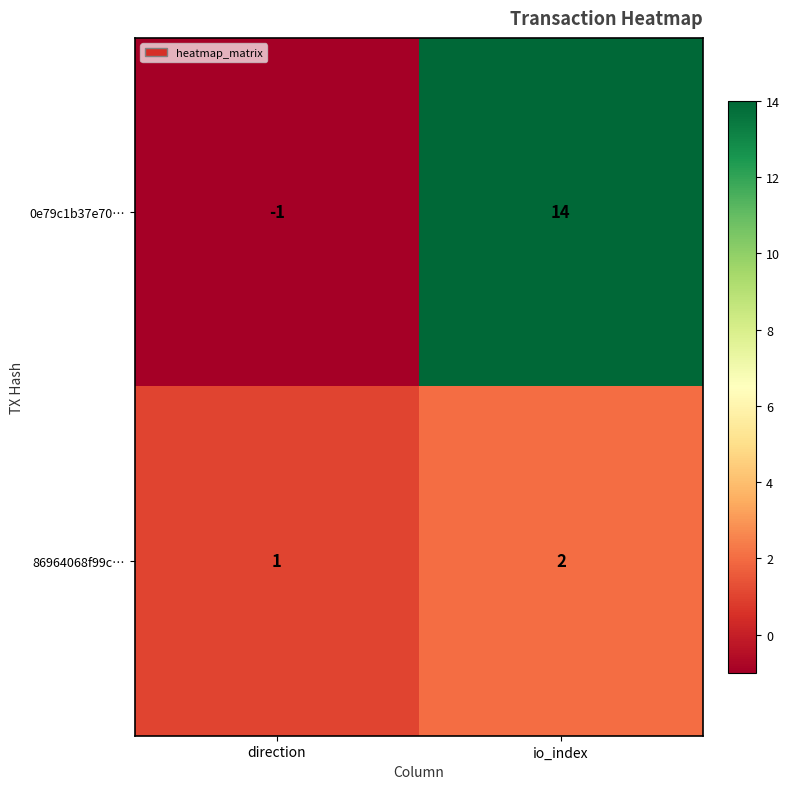

What is the sum of all 86964068f99c… values?

3